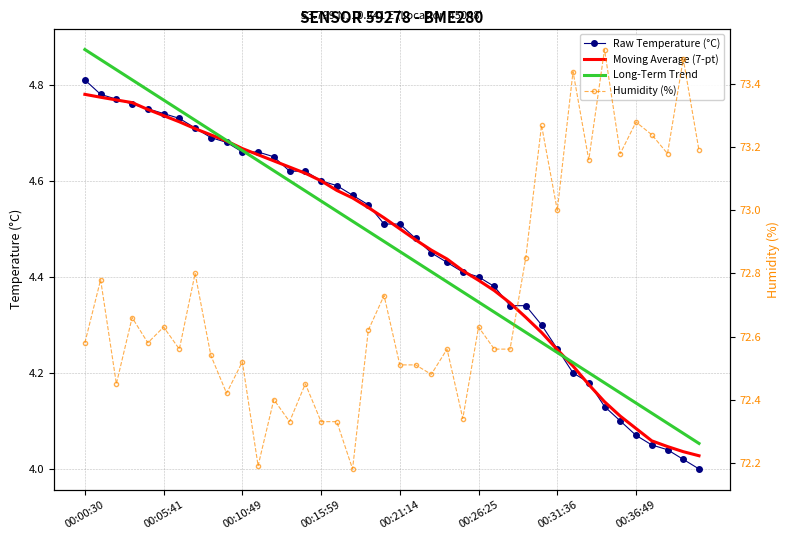

How many lines are shown in the chart?

4